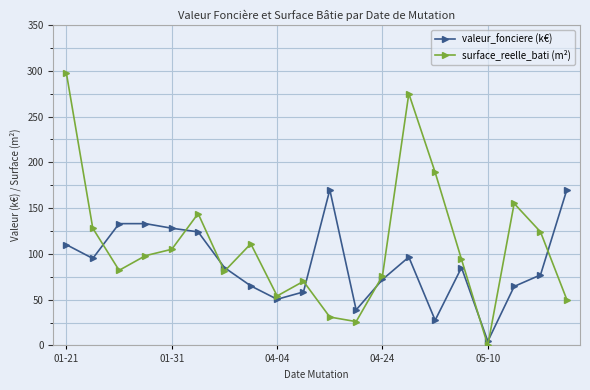

How many data points in valeur_fonciere (k€) are less than 85?

9